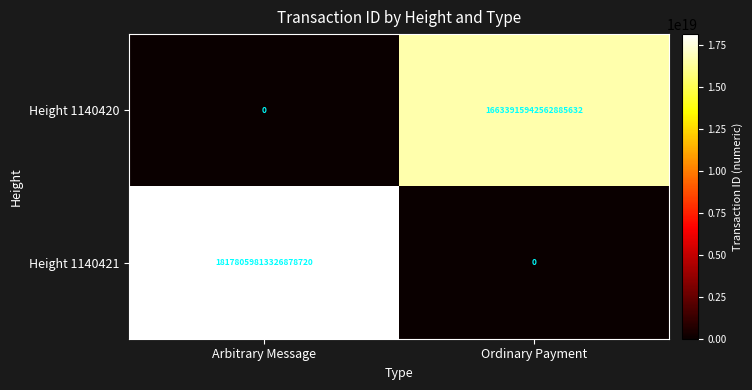

At which label is Height 1140421 closest to 9089029906663439360?

Arbitrary Message